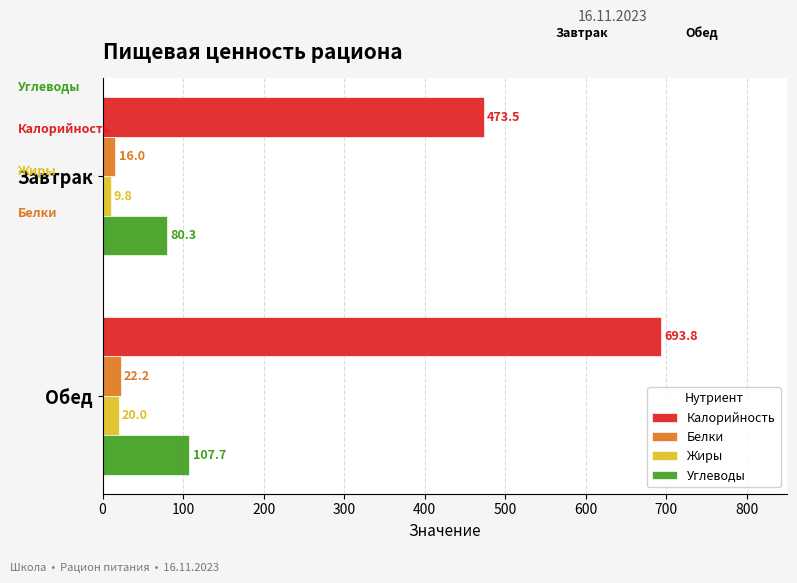

What is the difference between the maximum and minimum values in the Белки series?

6.3